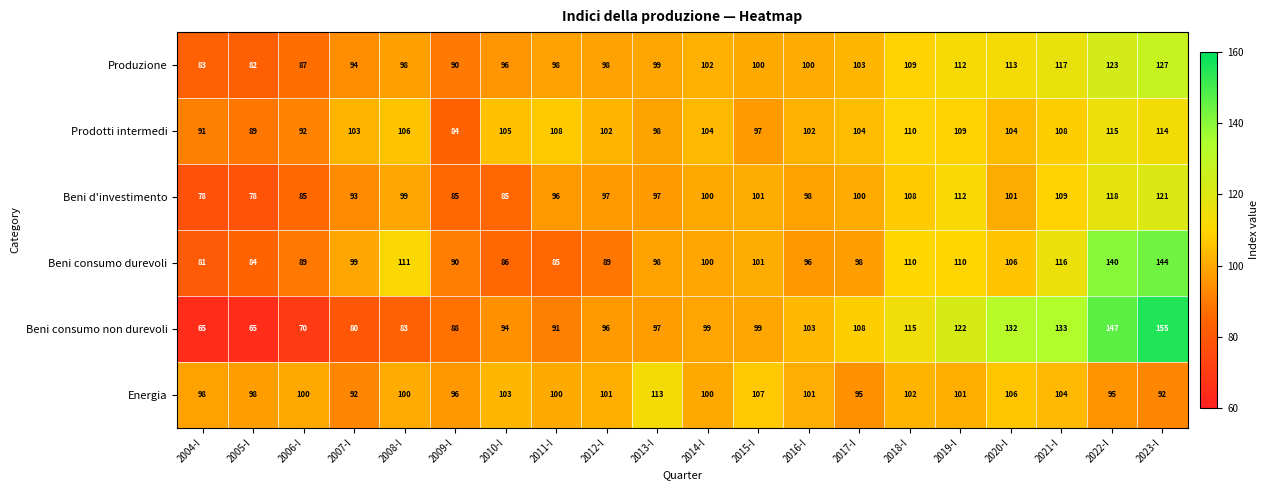

What is the smallest value displayed?

65